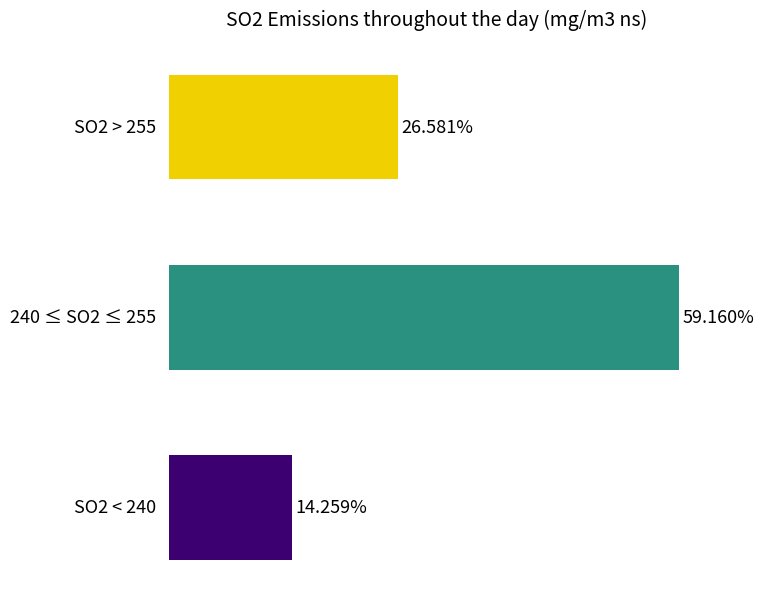

How many bars are there in total?

3